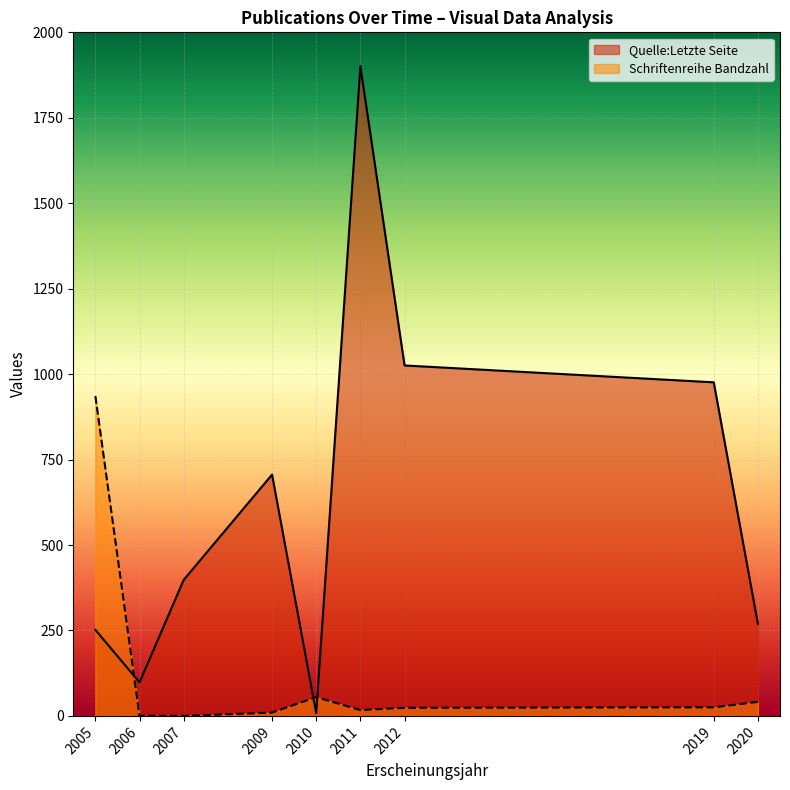

Between 2005 and 2009, which series saw the biggest shift?

Schriftenreihe Bandzahl